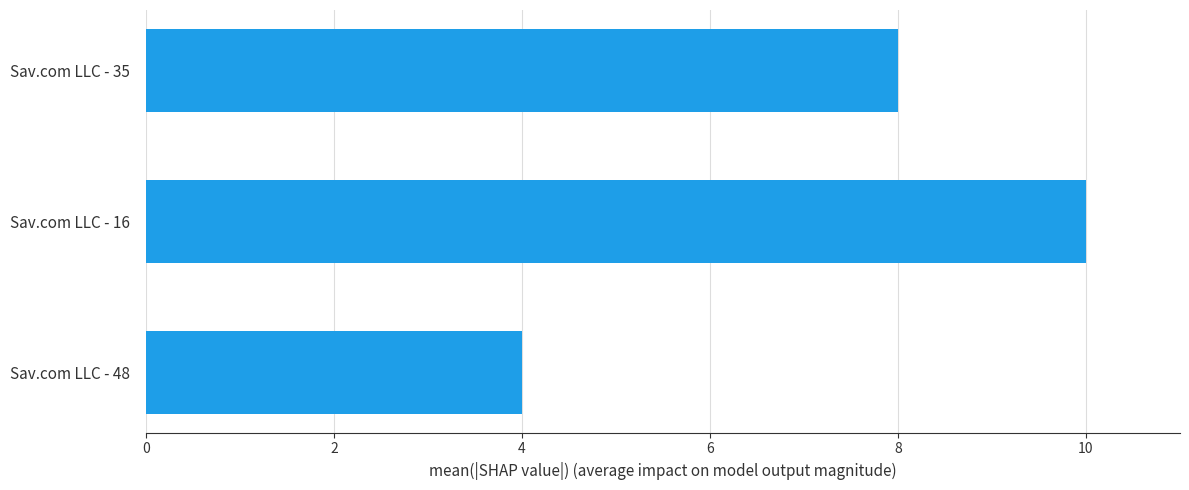

List the labels in order of value, smallest first.

Sav.com LLC - 48, Sav.com LLC - 35, Sav.com LLC - 16